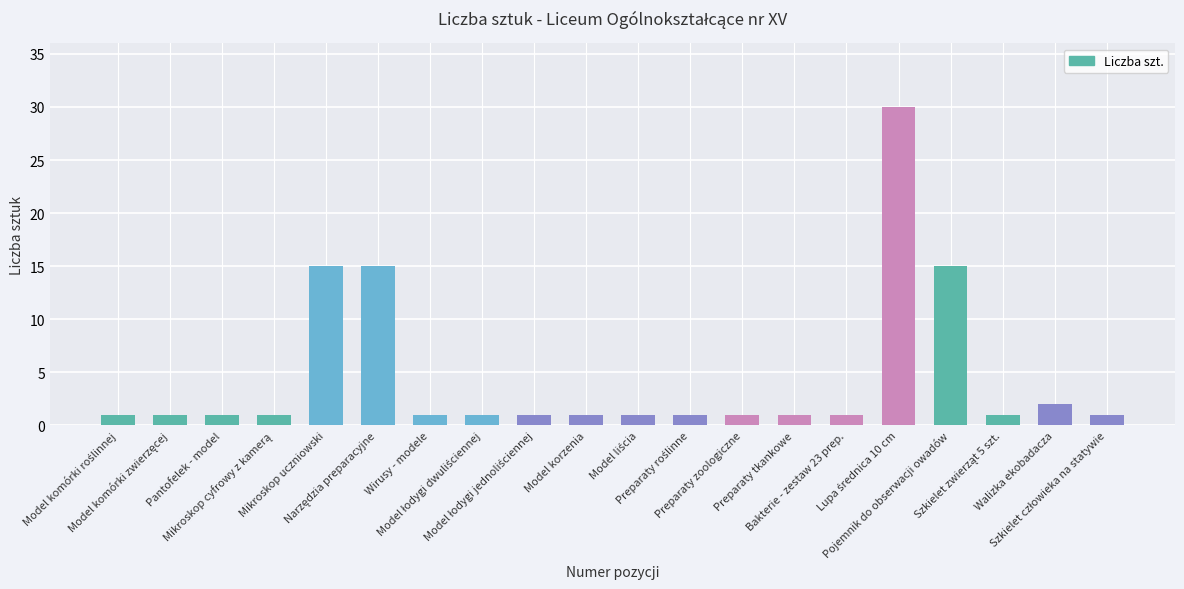

What is the difference between the maximum and minimum values?

29